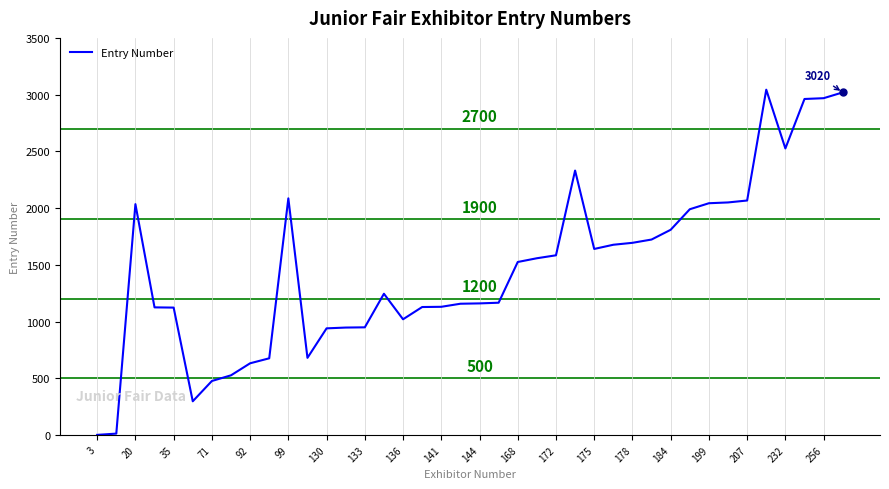

What is the greatest value displayed?

3044